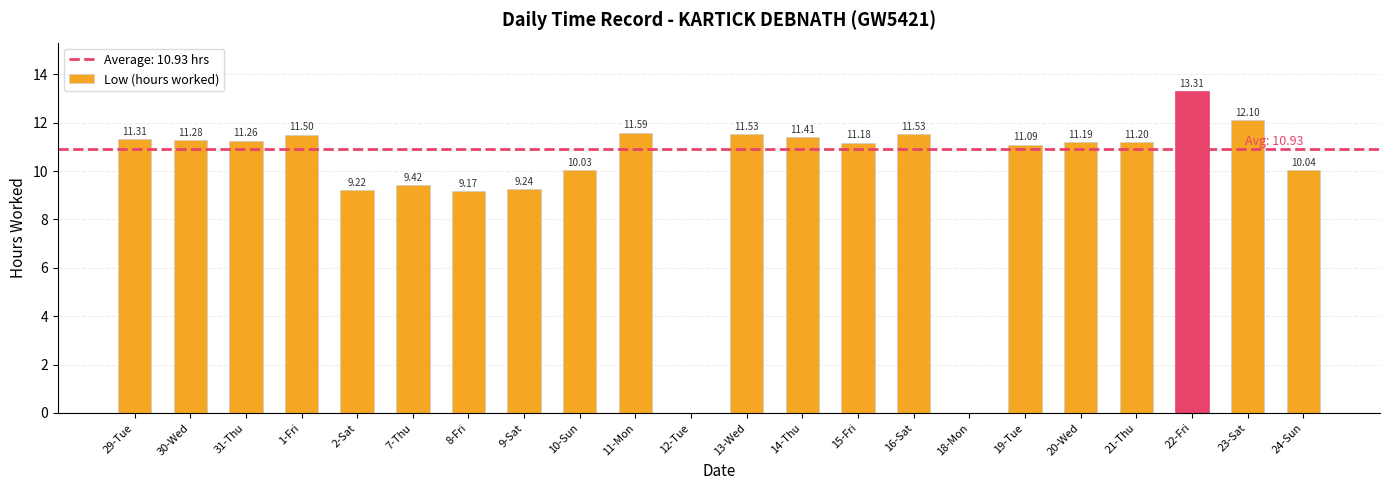

What is the sum of the values at 8-Fri and 22-Fri?

22.5